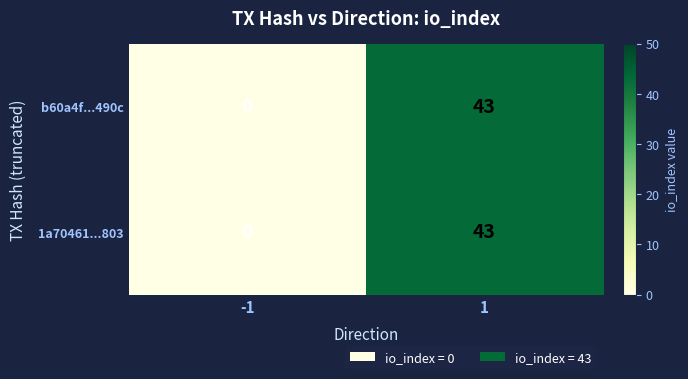

Reading right to left, extract all data points from this chart.

b60a4f...490c: 43	0
1a70461...803: 43	0